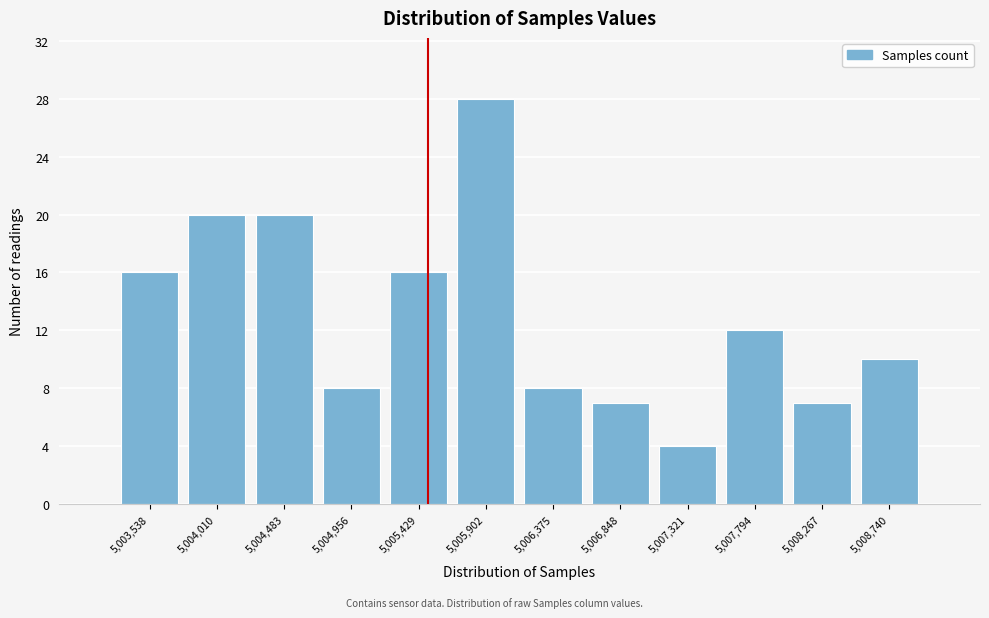

Reading left to right, extract all data points from this chart.

5,003,538=16	5,004,010=20	5,004,483=20	5,004,956=8	5,005,429=16	5,005,902=28	5,006,375=8	5,006,848=7	5,007,321=4	5,007,794=12	5,008,267=7	5,008,740=10